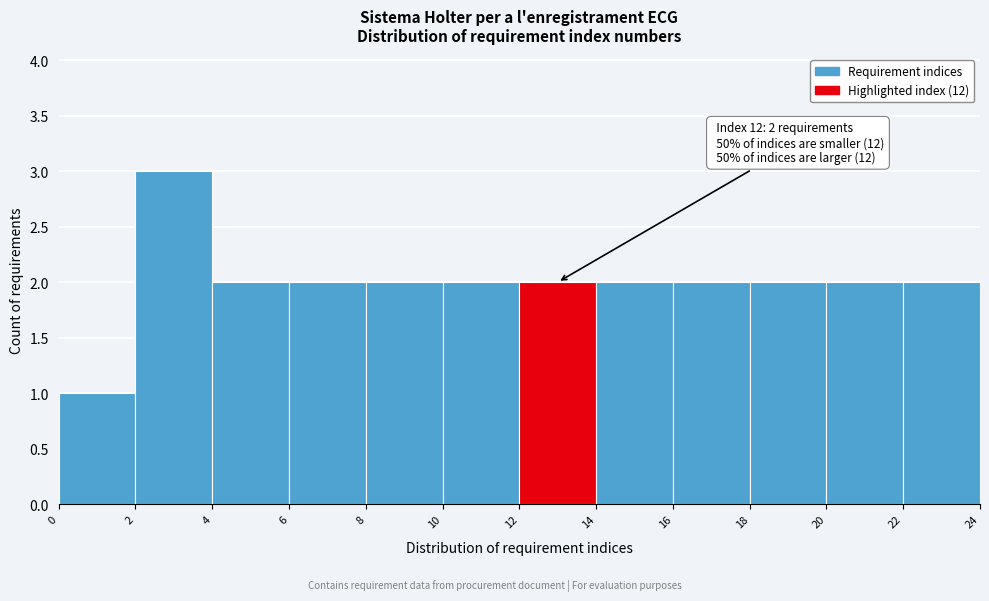

Over which range of the x-axis is the bar tallest?

2 to 4